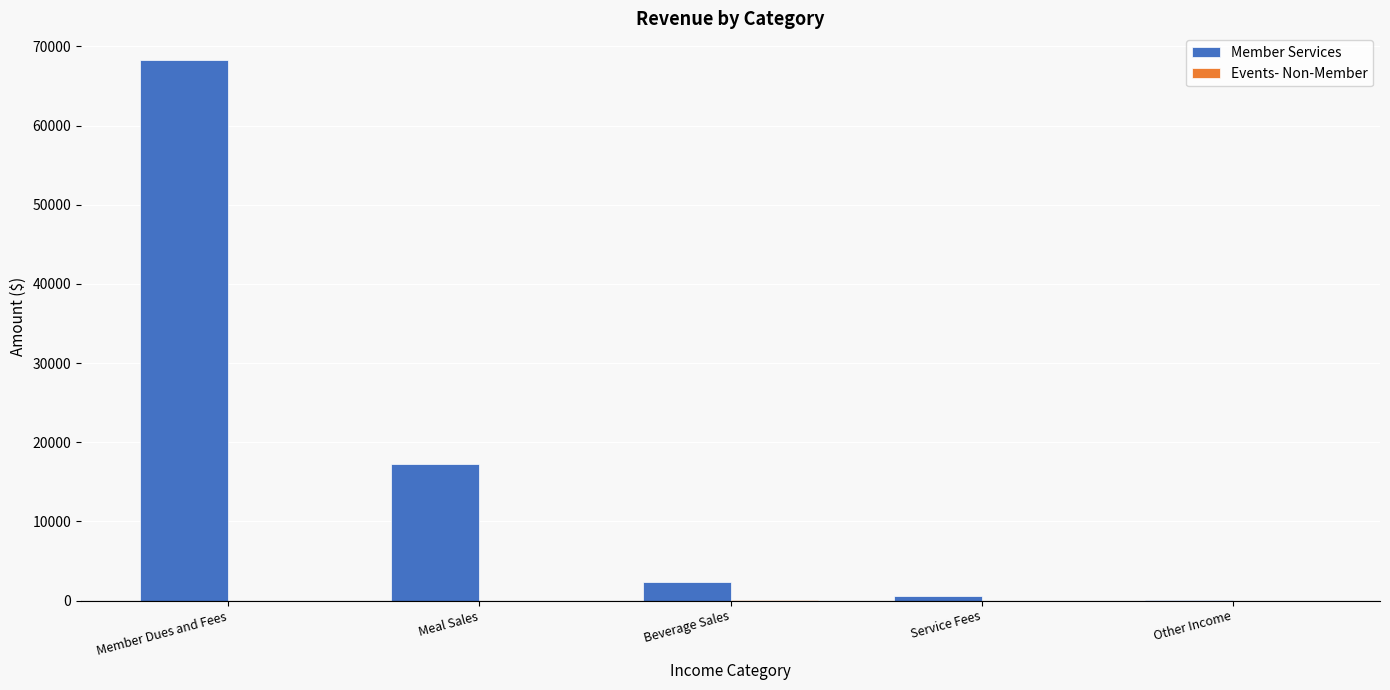

Count the number of categories in the chart.

5